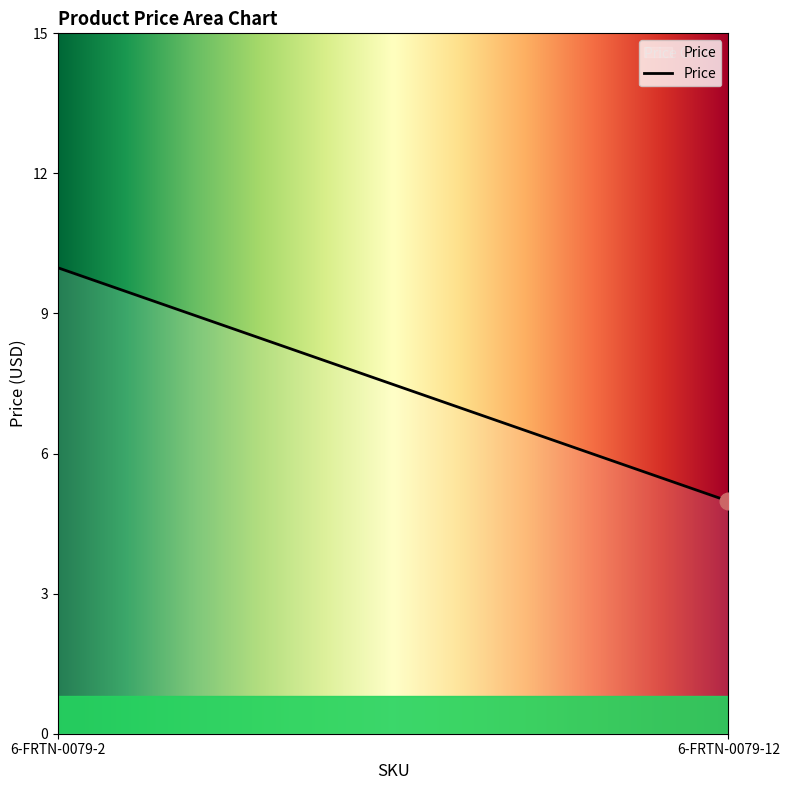

What is the maximum value shown in the chart?

10.0